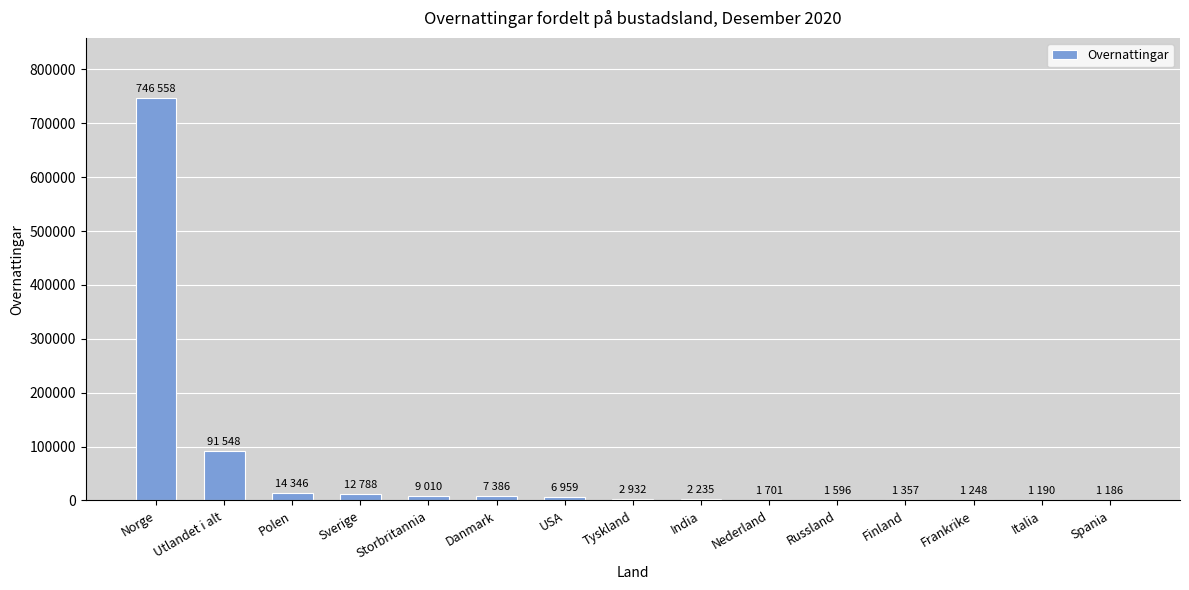

Between Tyskland and Utlandet i alt, which is larger?

Utlandet i alt